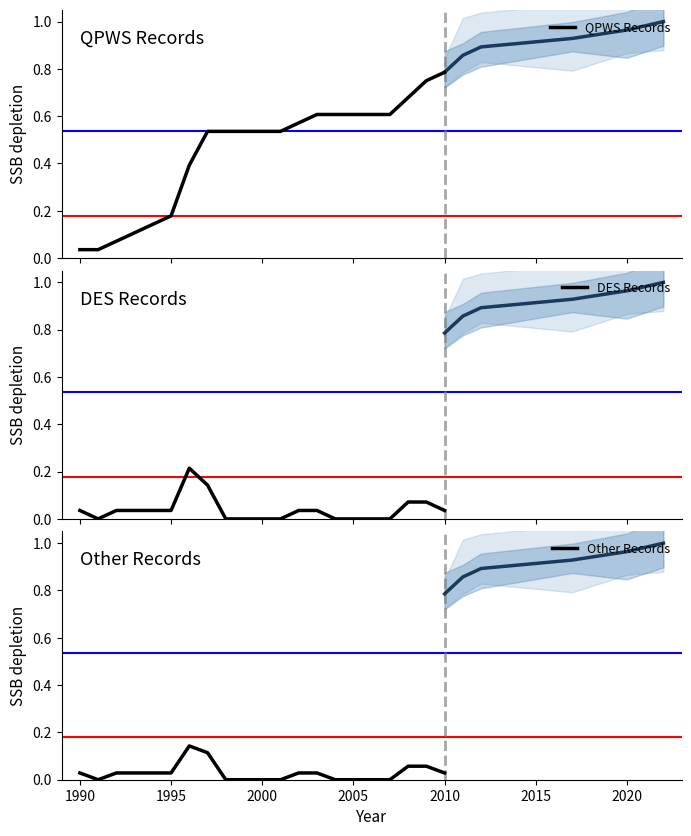

The value of Other Records at 2000 is 0.1. True or false?

False